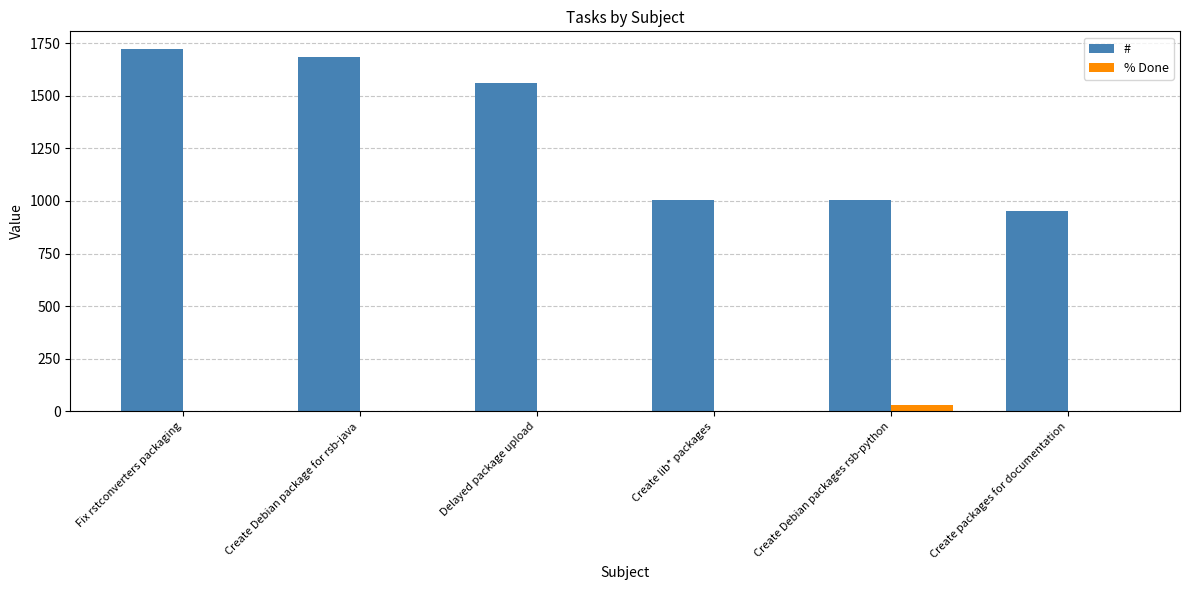

Is it true that # equals 1685 at Create Debian package for rsb-java?

True